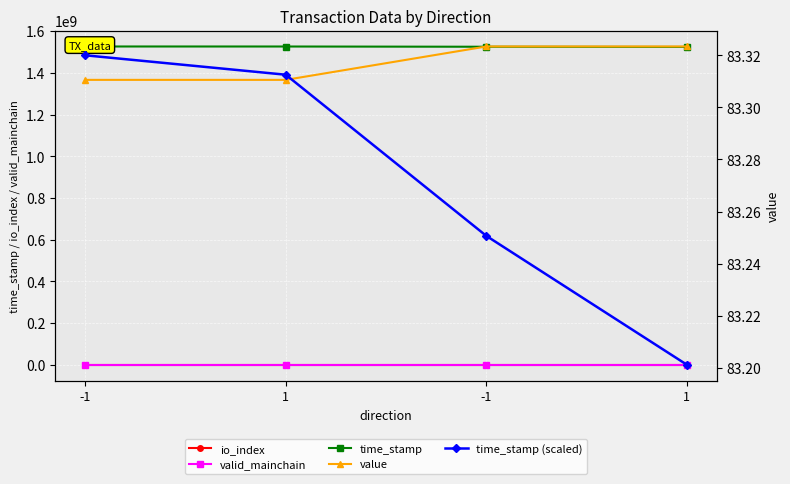

Is this an area chart (filled region under the line)?

No